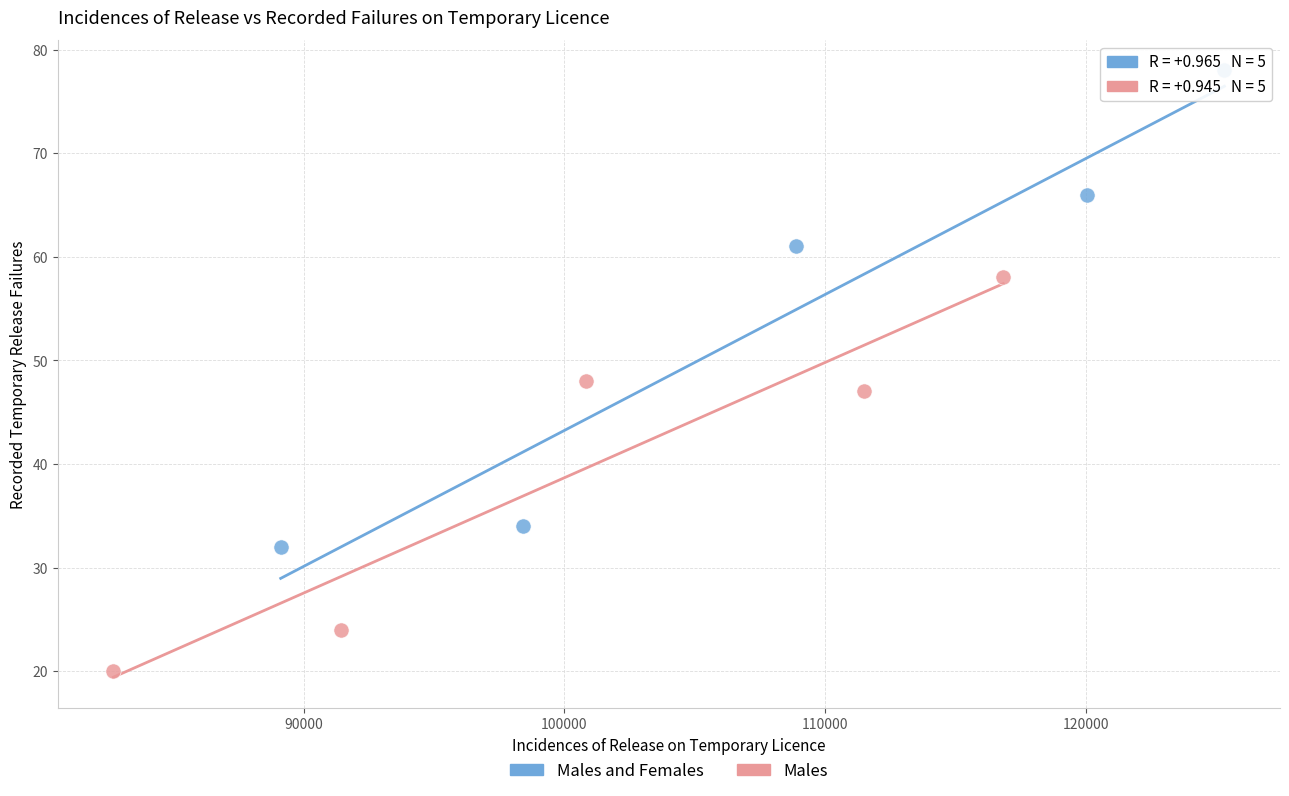

Which series contains the highest Y value?

Males and Females